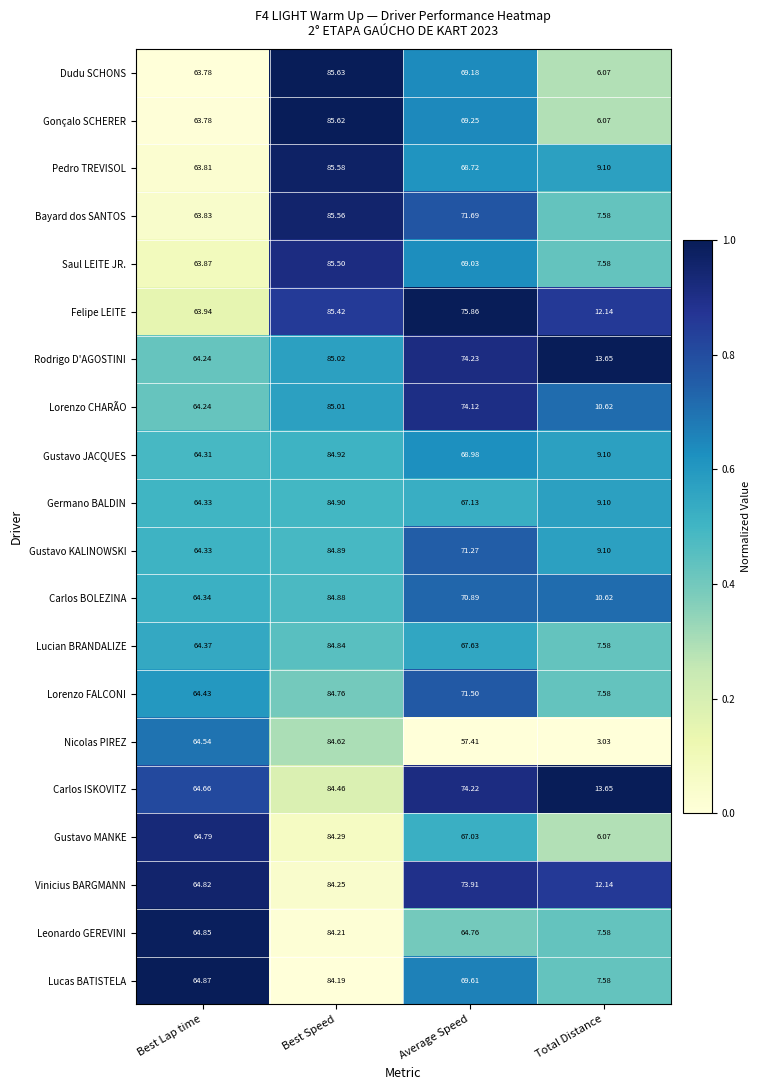

List the series in order of their peak value, highest first.

Dudu SCHONS, Gonçalo SCHERER, Pedro TREVISOL, Bayard dos SANTOS, Saul LEITE JR., Felipe LEITE, Rodrigo D'AGOSTINI, Lorenzo CHARÃO, Gustavo JACQUES, Germano BALDIN, Gustavo KALINOWSKI, Carlos BOLEZINA, Lucian BRANDALIZE, Lorenzo FALCONI, Nicolas PIREZ, Carlos ISKOVITZ, Gustavo MANKE, Vinicius BARGMANN, Leonardo GEREVINI, Lucas BATISTELA